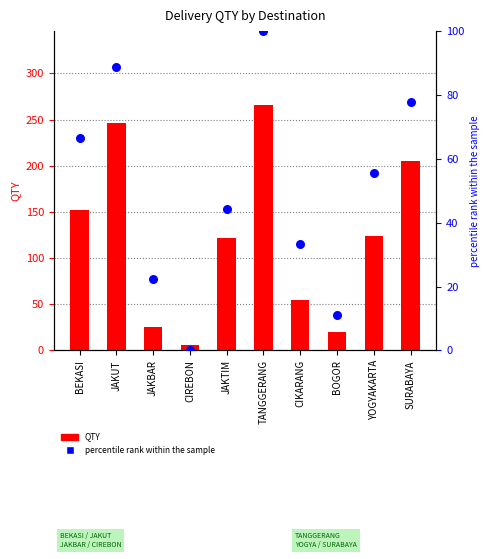

Is the value of QTY at TANGGERANG greater than the value of percentile rank within the sample at JAKTIM?

Yes